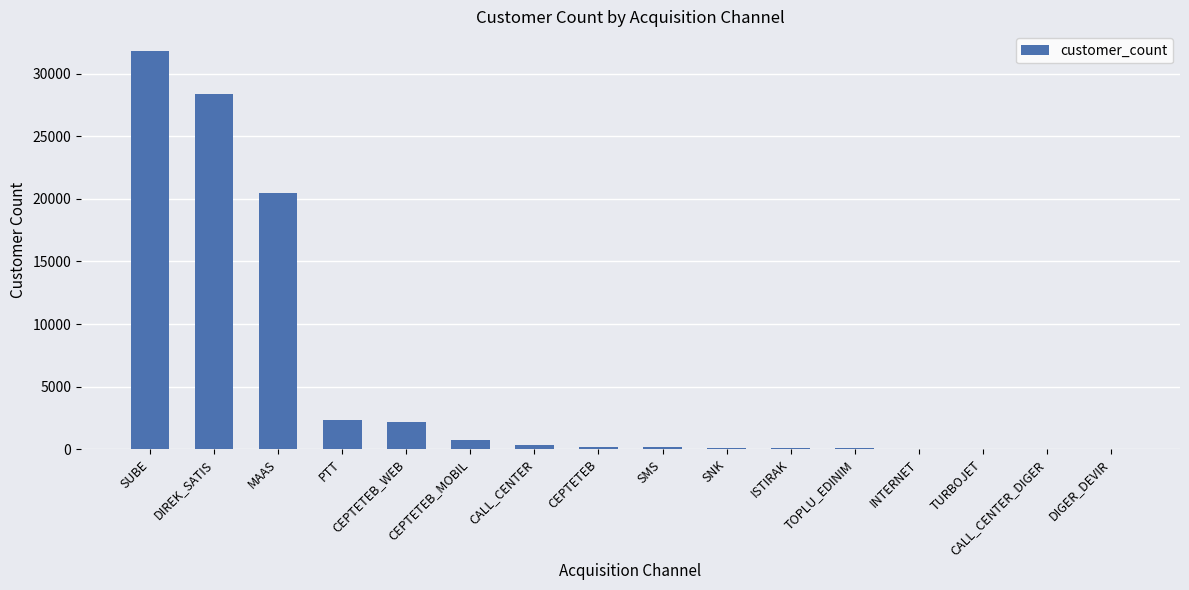

At which category does the chart reach its peak across all series?

SUBE